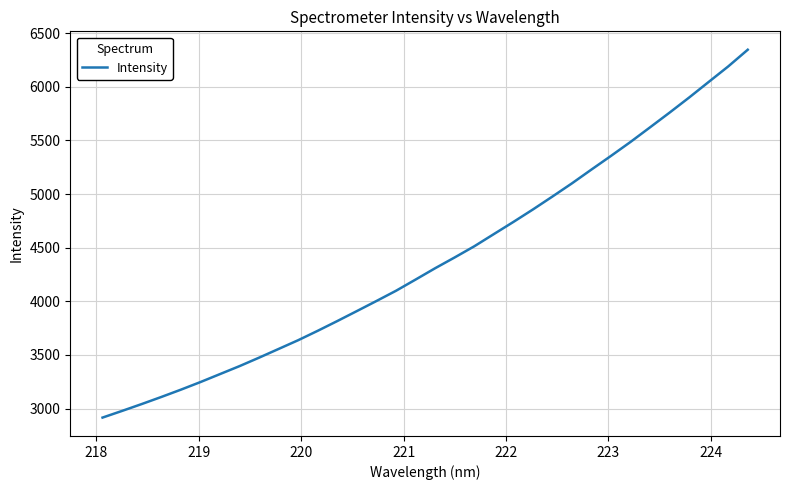

How many values are below 4308?

17